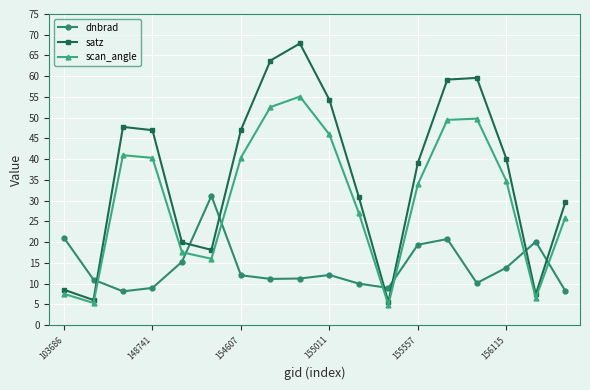

True or false: dnbrad has more than 2 points higher than both neighbors.

True